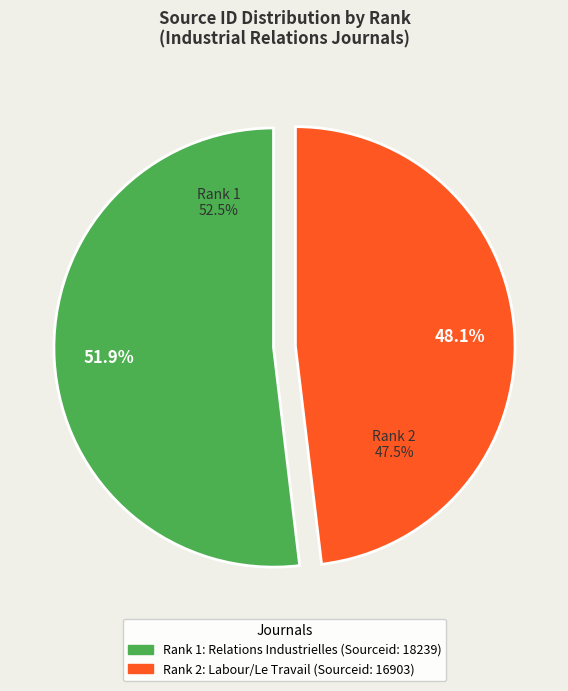

Rank the categories by value from lowest to highest.

2, 1